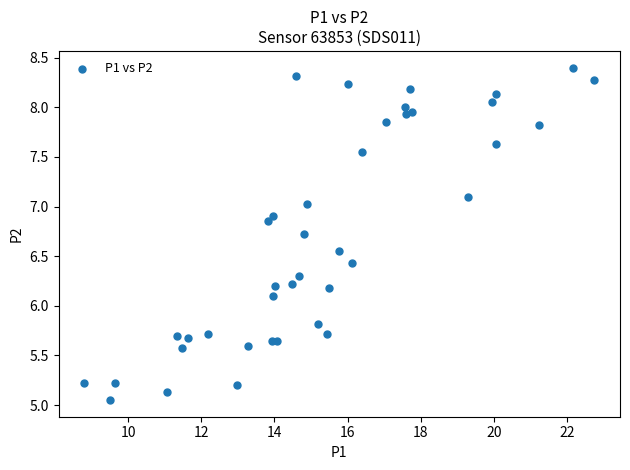

What Y value in the scatter plot is closest to 6?

6.1